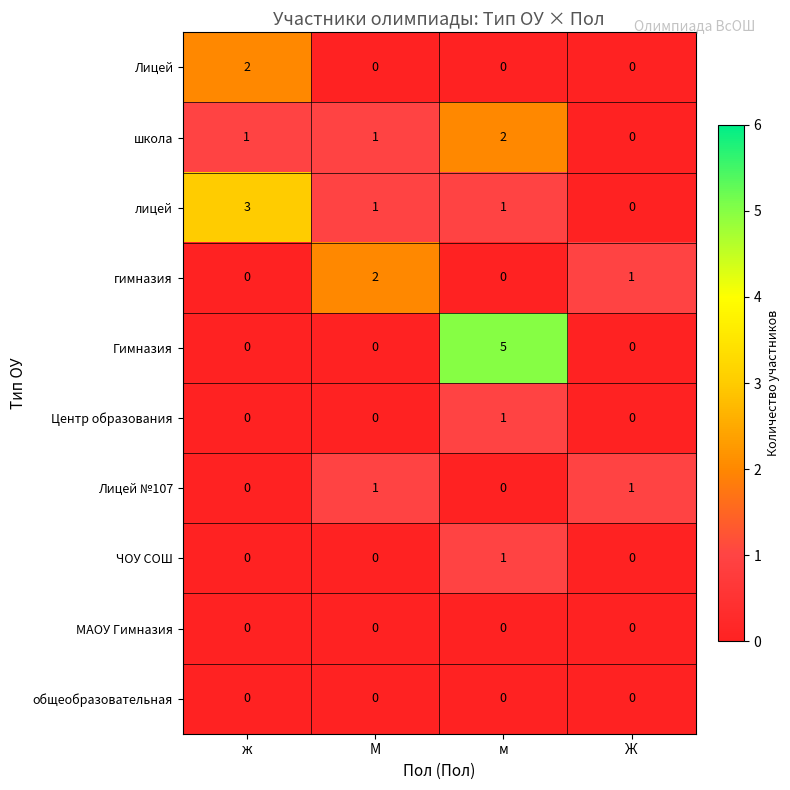

What is the total value across all series at м?

10